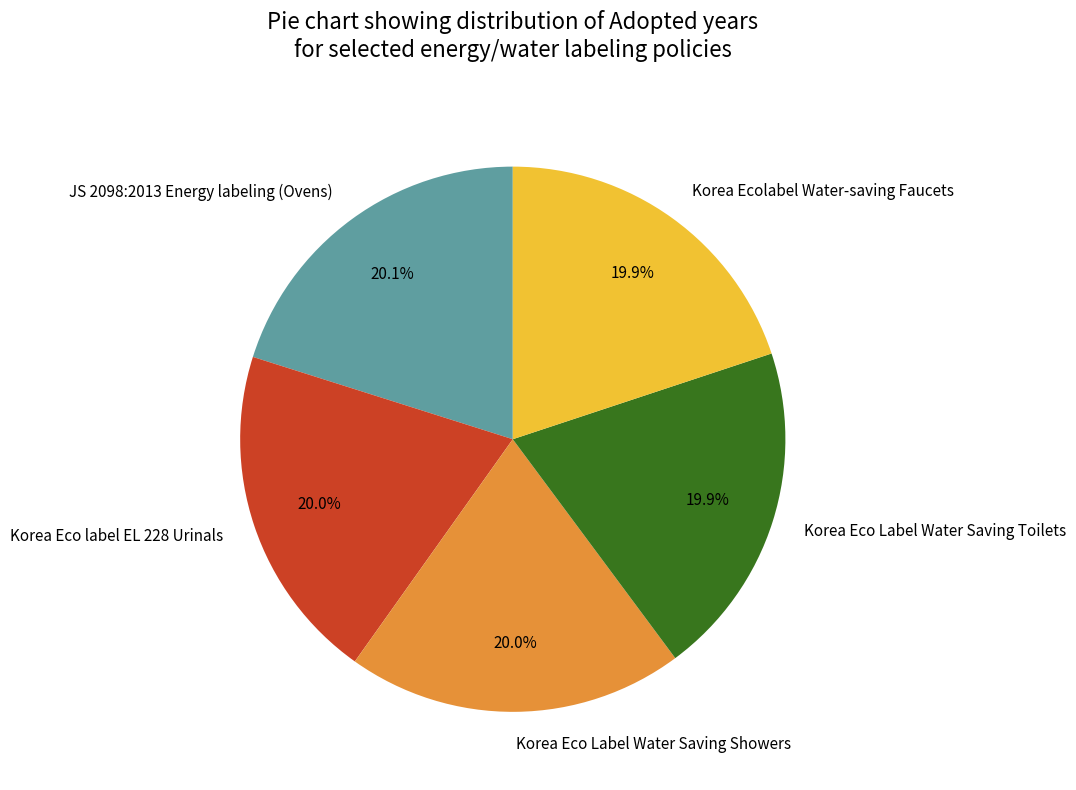

How many slices are in this pie chart?

5